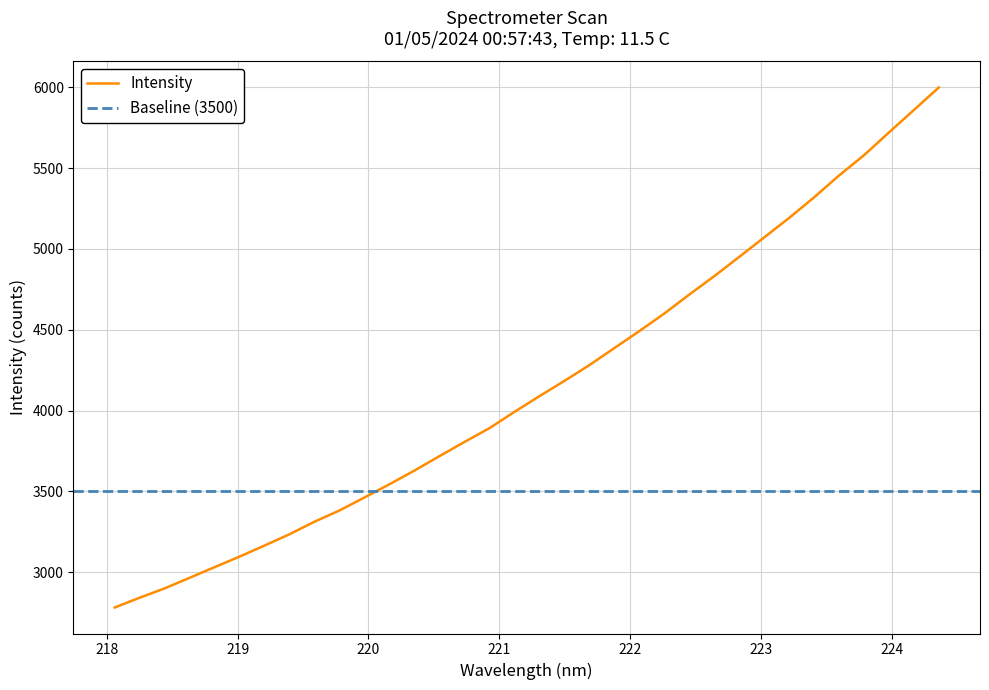

What is the lowest value of the Intensity series?

2781.0